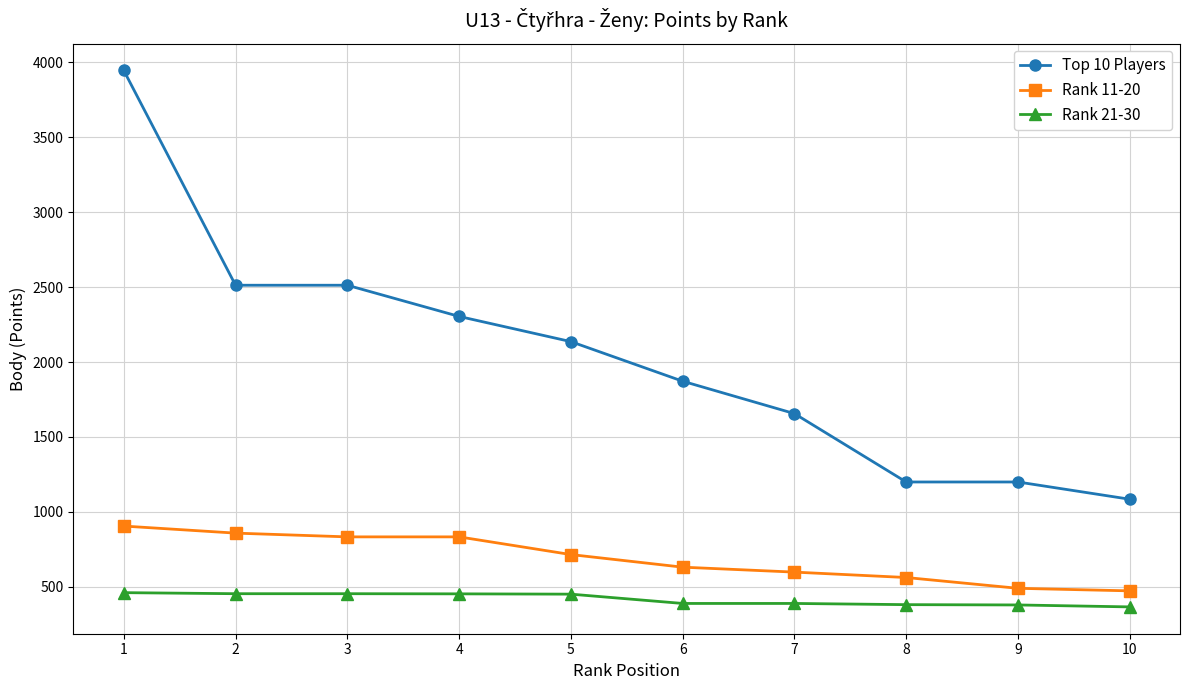

True or false: Top 10 Players and Rank 21-30 cross at least once.

False